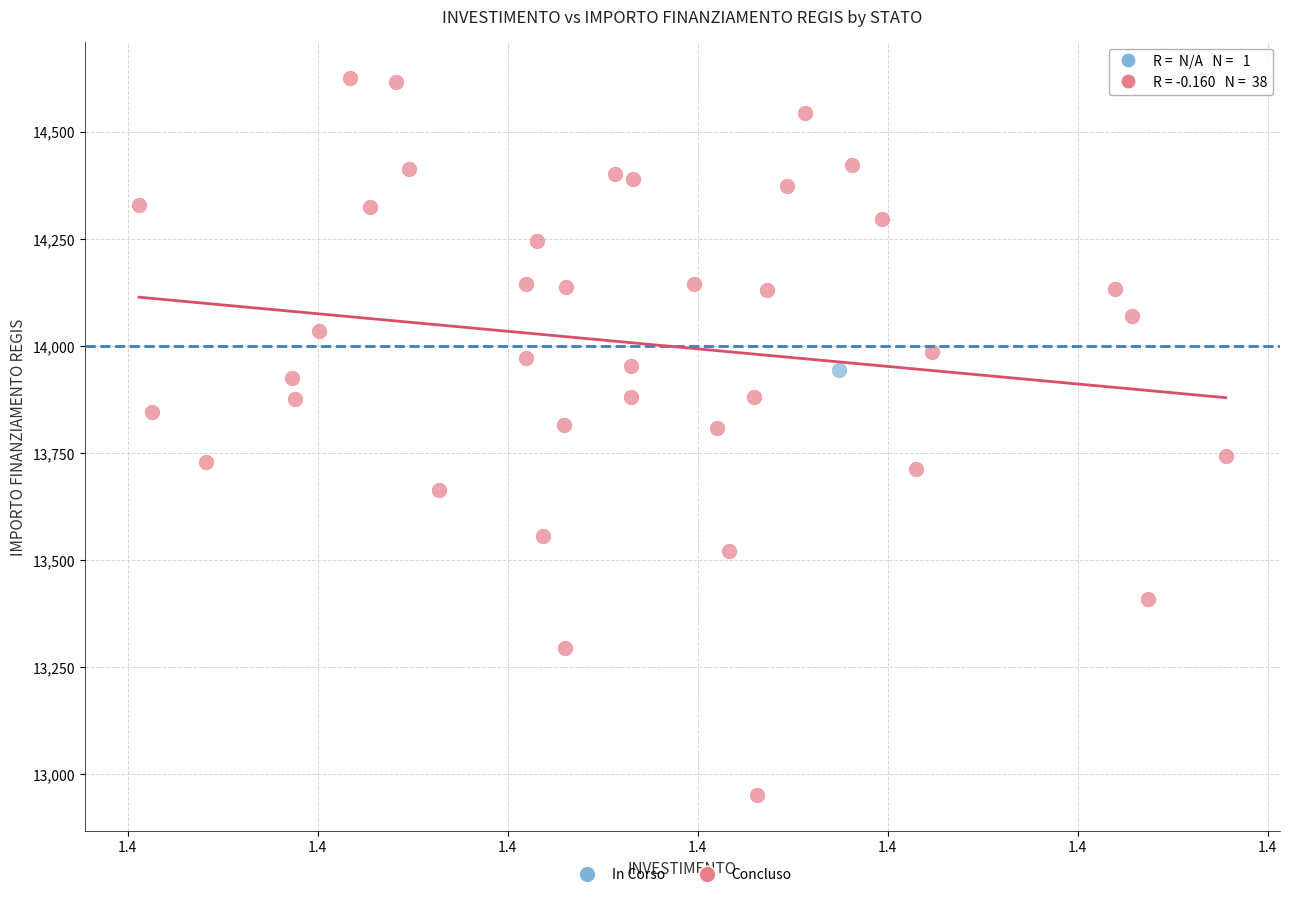

What are all the series names shown in the legend?

In Corso, Concluso